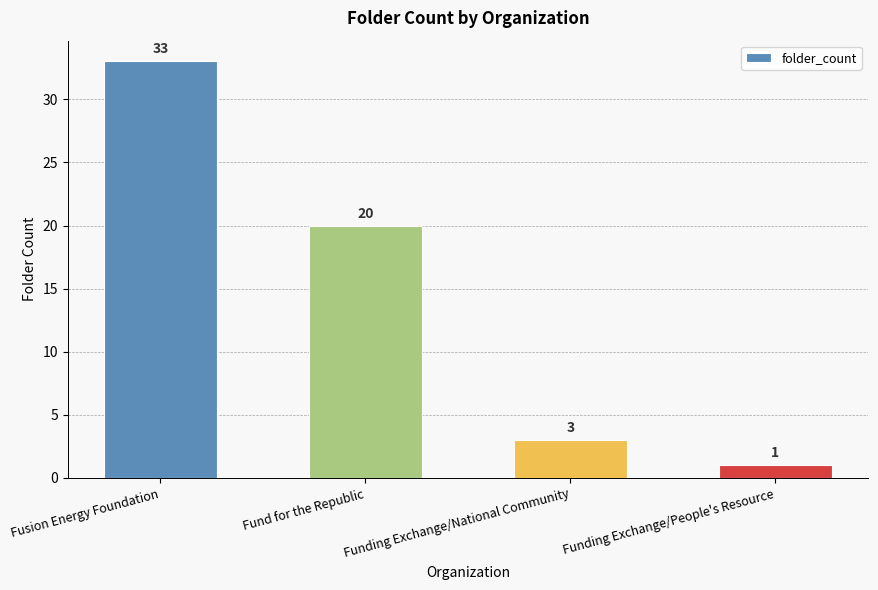

At which label does the data first exceed 20?

Fusion Energy Foundation